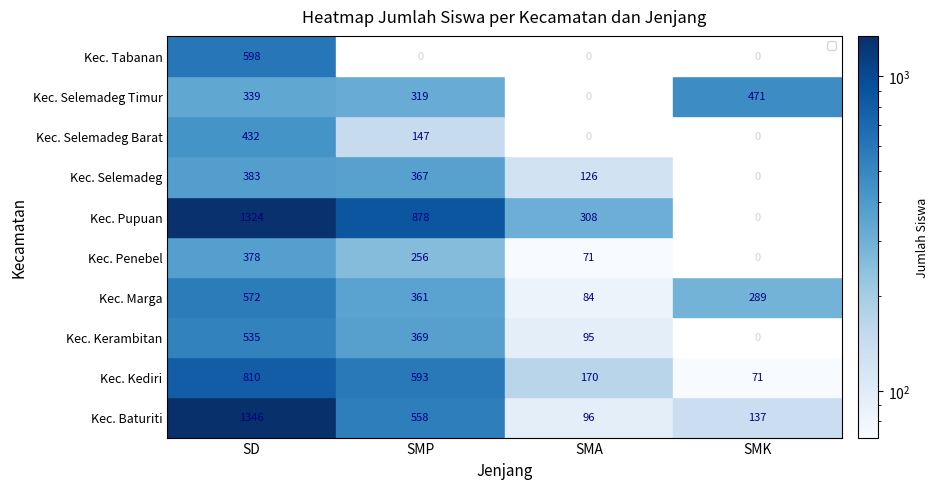

How many Kec. Penebel values are between 71 and 378?

3